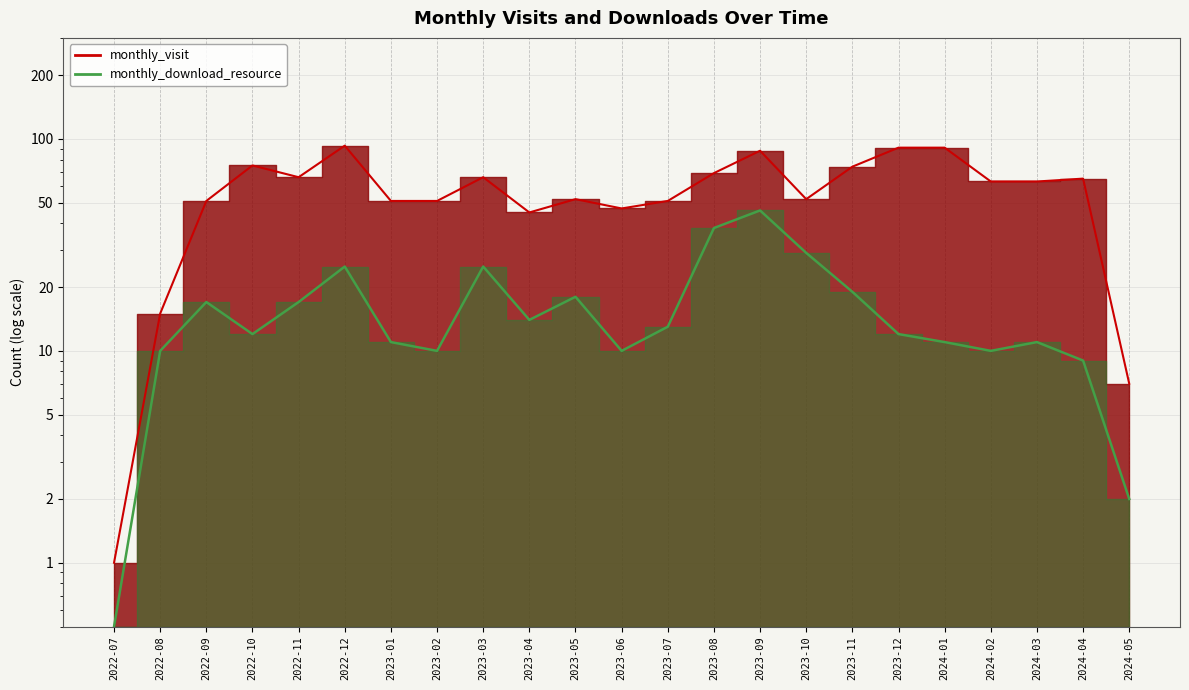

At how many categories does at least one series exceed 84?

4